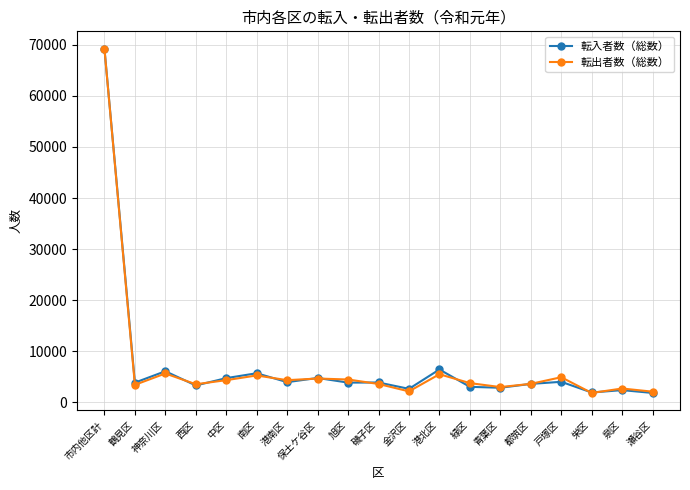

True or false: 転入者数（総数） and 転出者数（総数） cross at least once.

True